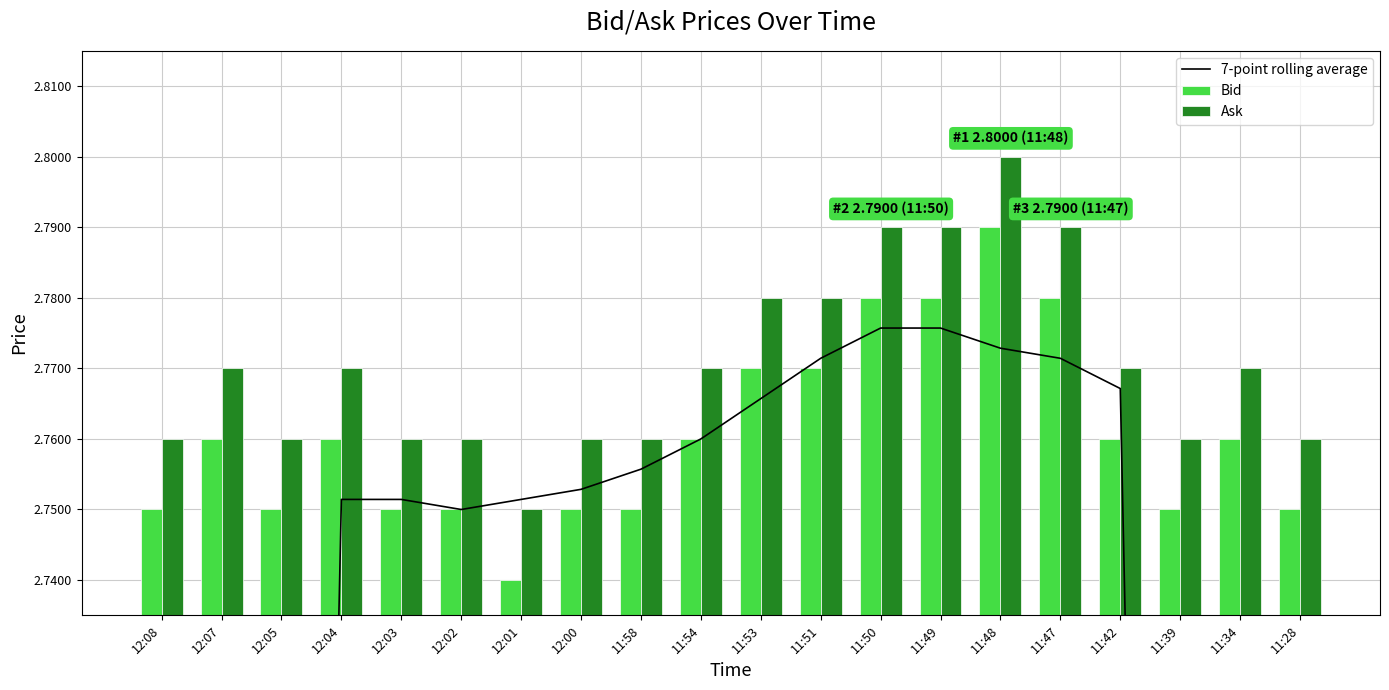

True or false: 7-point rolling average has a value of 2.4 at 12:05.

True